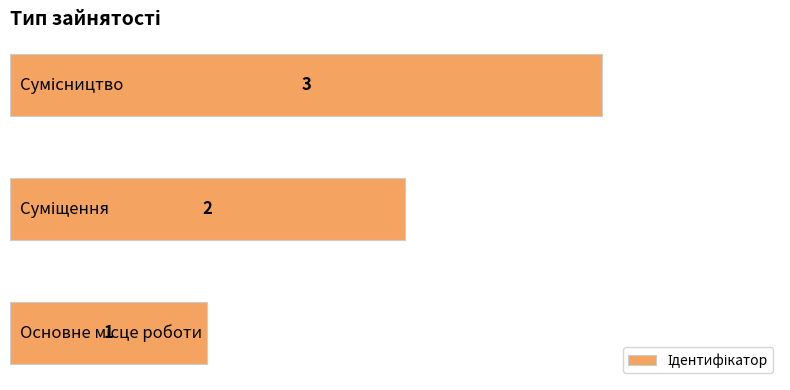

How many values are between 1 and 3?

3